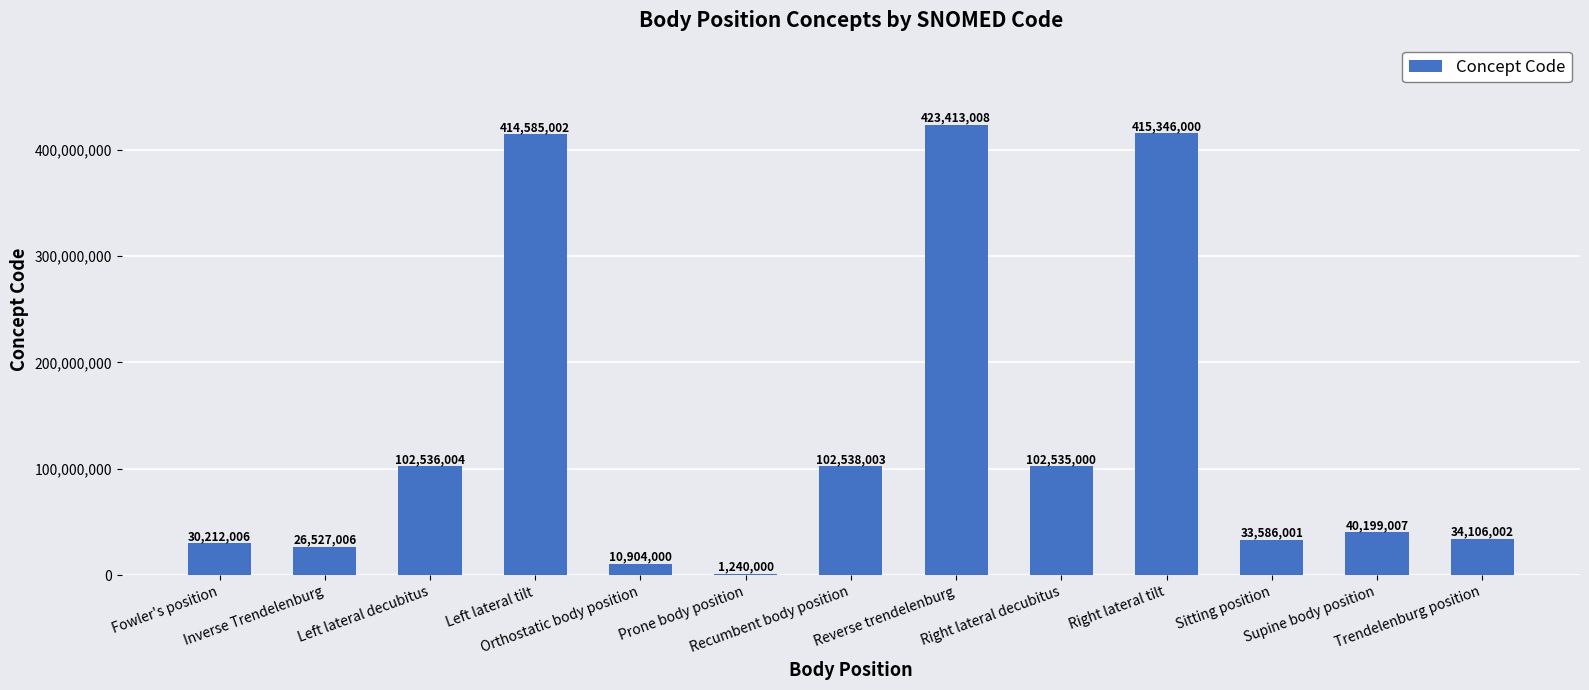

Reading left to right, what are all the values shown in this chart?

Fowler's position=30212006	Inverse Trendelenburg=26527006	Left lateral decubitus=102536004	Left lateral tilt=414585002	Orthostatic body position=10904000	Prone body position=1240000	Recumbent body position=102538003	Reverse trendelenburg=423413008	Right lateral decubitus=102535000	Right lateral tilt=415346000	Sitting position=33586001	Supine body position=40199007	Trendelenburg position=34106002